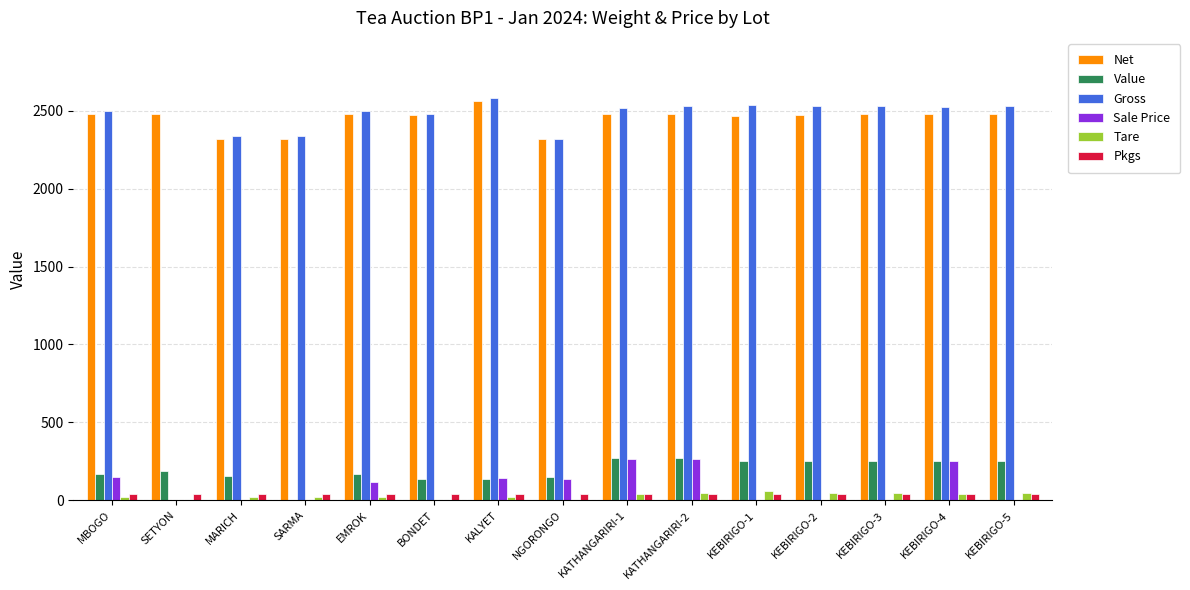

How many data points does each series have?

15